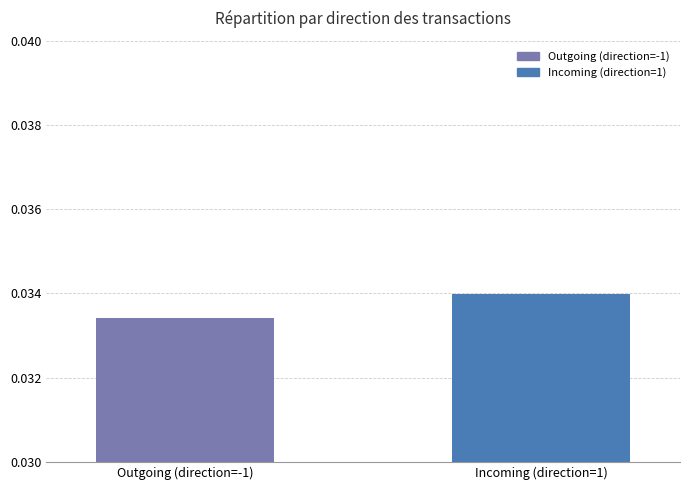

Count the number of categories in the chart.

1